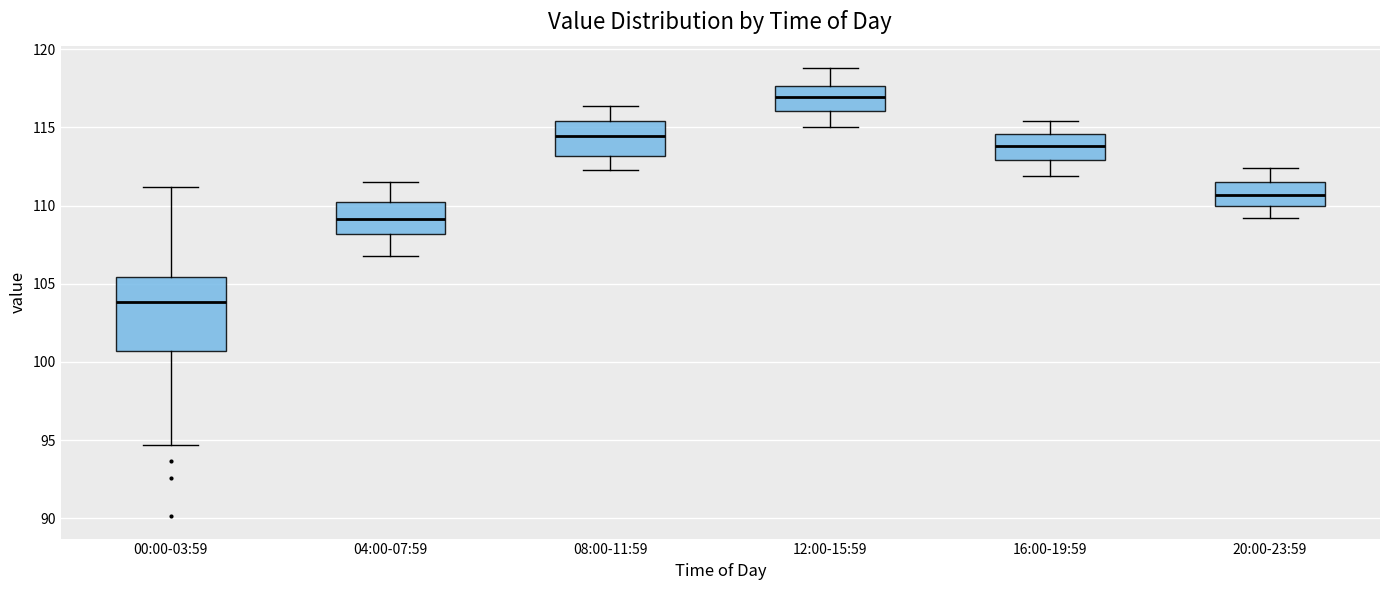

Reading left to right, read every box against the y-axis: the position of its median line, the range the box covers, and the ends of its whiskers. The values are not printed on the chart, so give them approximately, as read against the axis.

00:00-03:59: median 104.0, box 100.5 to 105.5, whiskers 94.5 to 111.0
04:00-07:59: median 109.0, box 108.0 to 110.0, whiskers 107.0 to 111.5
08:00-11:59: median 114.5, box 113.0 to 115.5, whiskers 112.5 to 116.5
12:00-15:59: median 117.0, box 116.0 to 117.5, whiskers 115.0 to 119.0
16:00-19:59: median 114.0, box 113.0 to 114.5, whiskers 112.0 to 115.5
20:00-23:59: median 110.5, box 110.0 to 111.5, whiskers 109.0 to 112.5